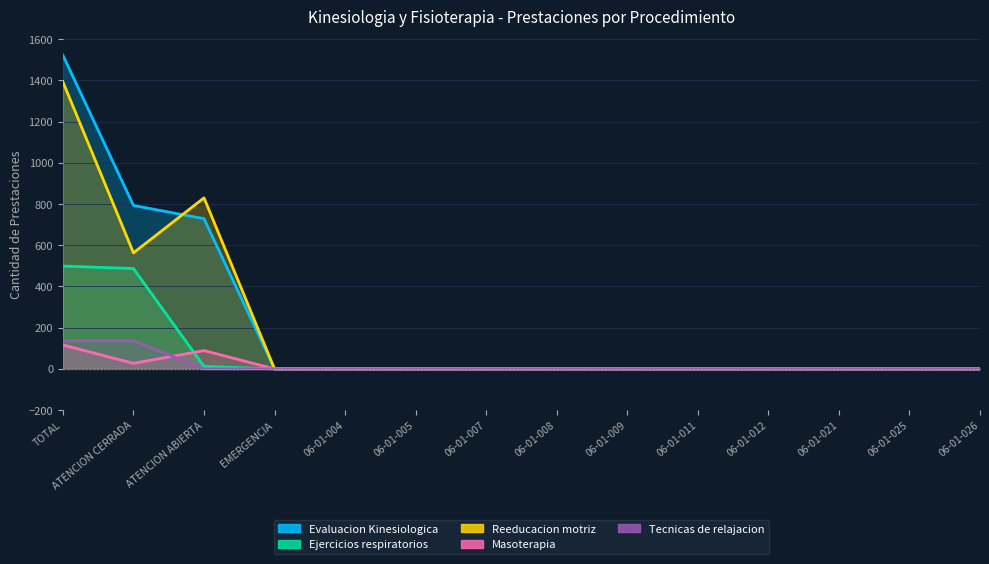

List the labels in order of Tecnicas de relajacion value, smallest first.

ATENCION ABIERTA, EMERGENCIA, 06-01-004, 06-01-005, 06-01-007, 06-01-008, 06-01-009, 06-01-011, 06-01-012, 06-01-021, 06-01-025, 06-01-026, TOTAL, ATENCION CERRADA